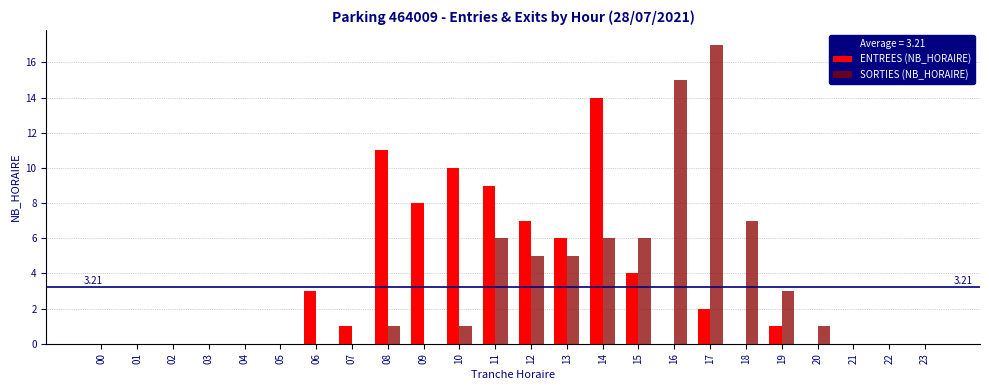

What is the sum of all ENTREES (NB_HORAIRE) values?

76